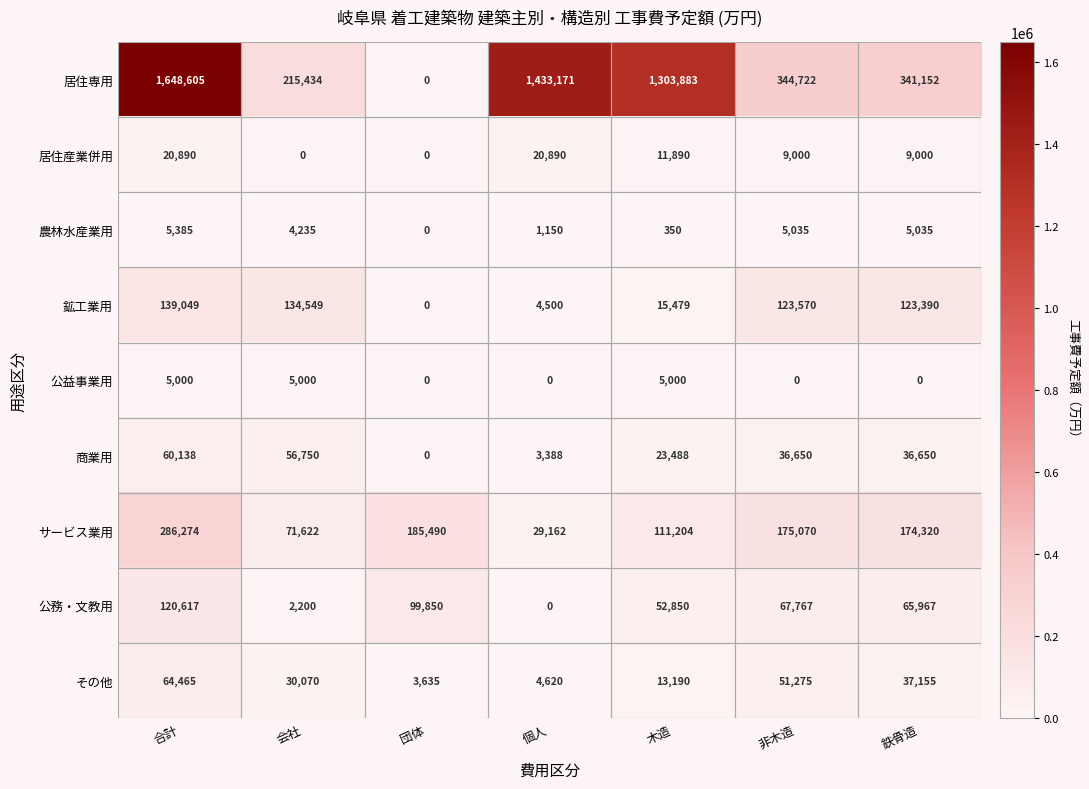

At which category does the chart reach its peak across all series?

合計